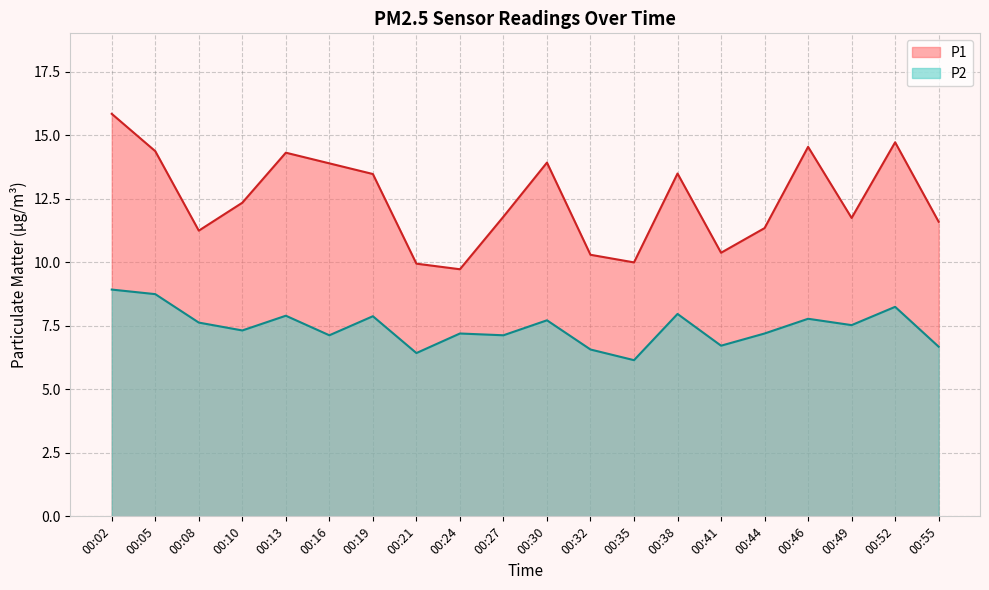

What is the minimum value shown in the chart?

6.2